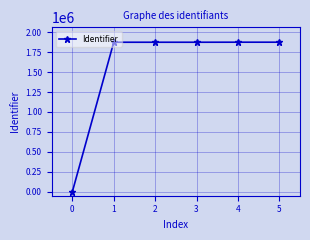

What is the greatest value displayed?

1875288